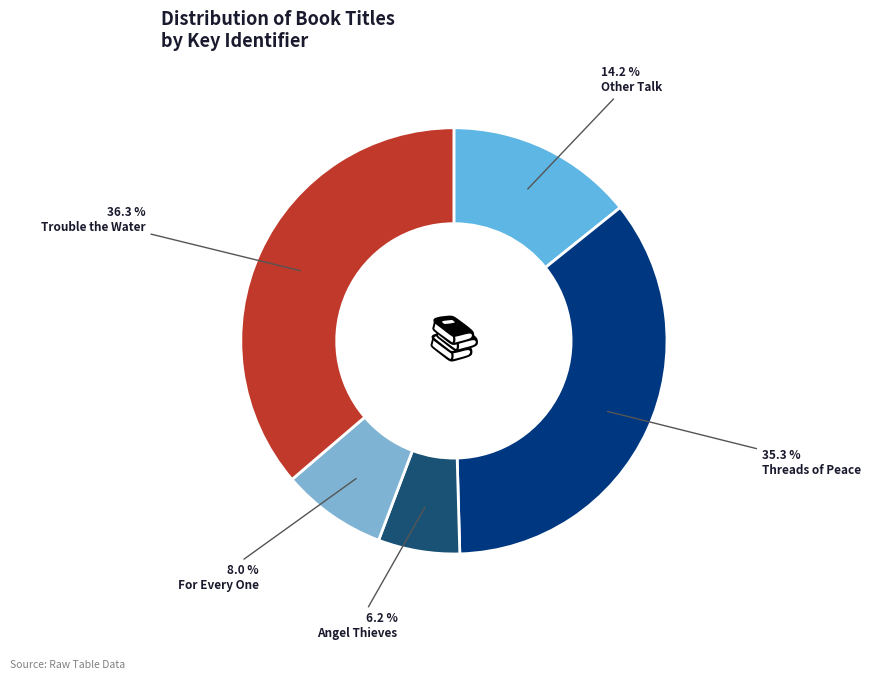

How many segments does this pie chart have?

5